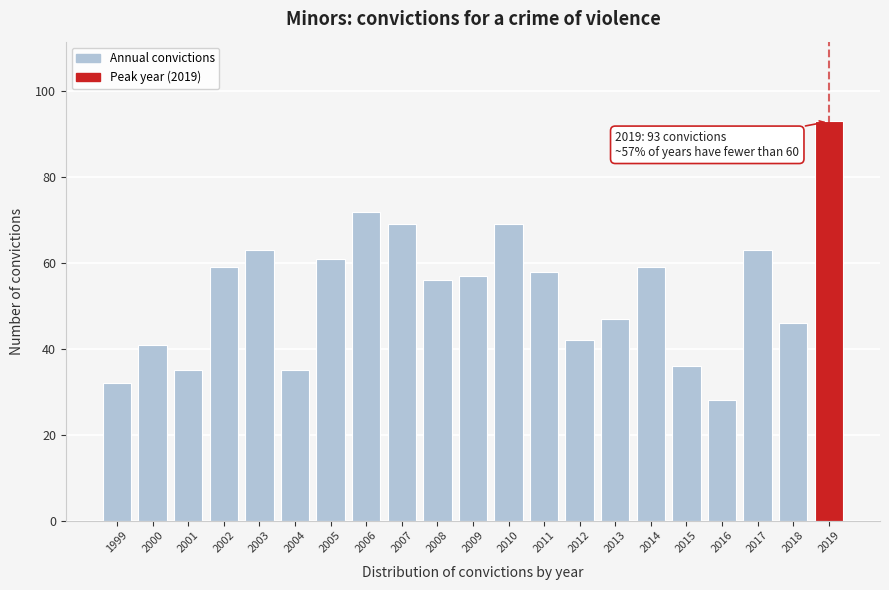

Reading right to left, transcribe all the data shown in this chart.

93	46	63	28	36	59	47	42	58	69	57	56	69	72	61	35	63	59	35	41	32